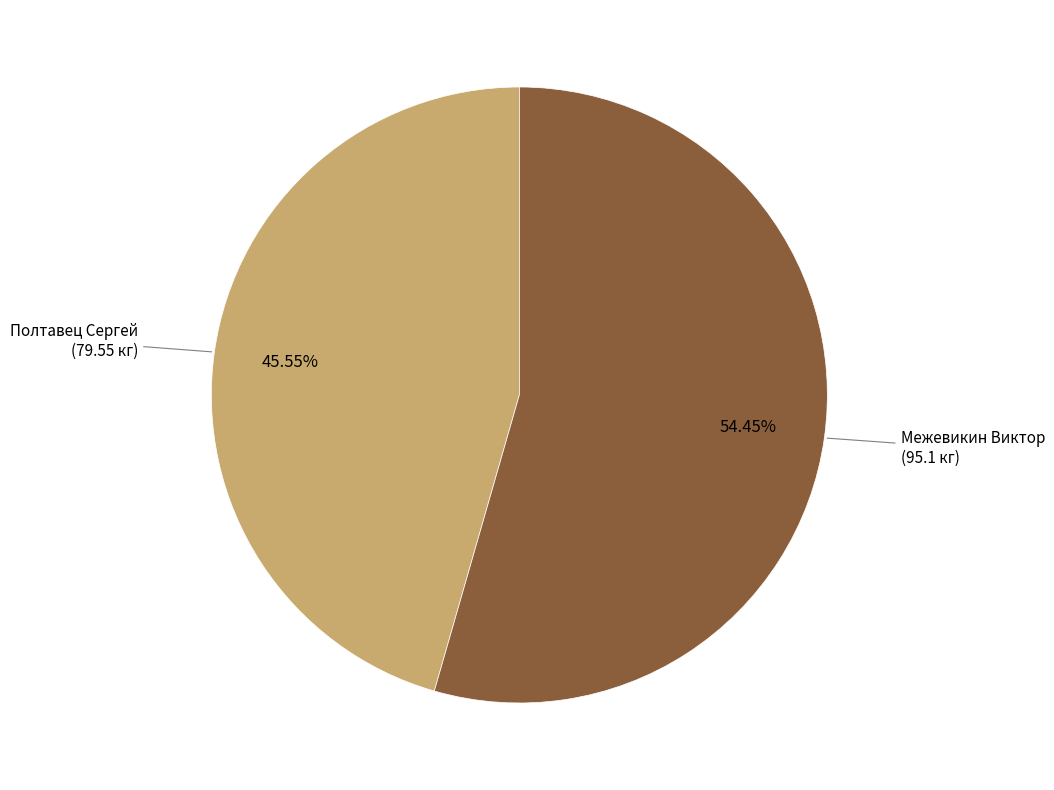

Count the number of slices in the pie.

2